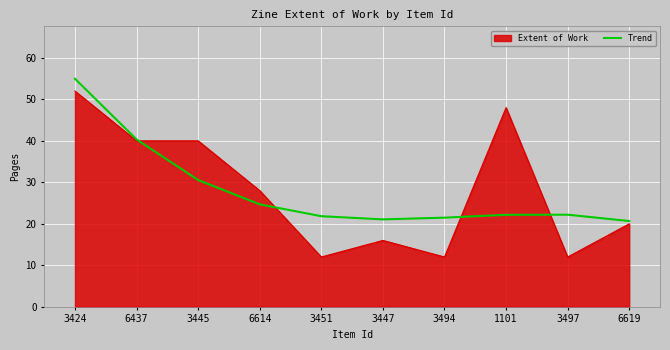

What position from the left is 3494?

7